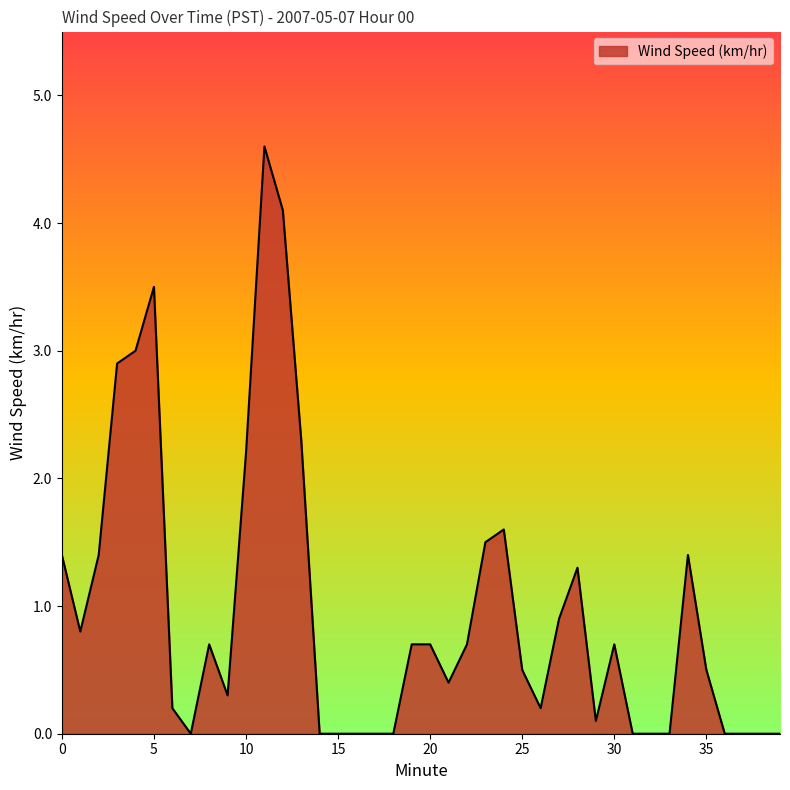

What is the greatest value displayed?

4.6